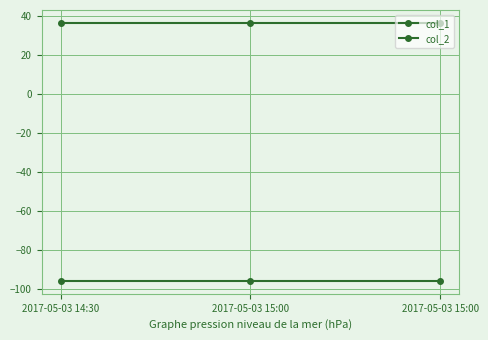

At which label does col_2 reach its peak?

2017-05-03 14:30